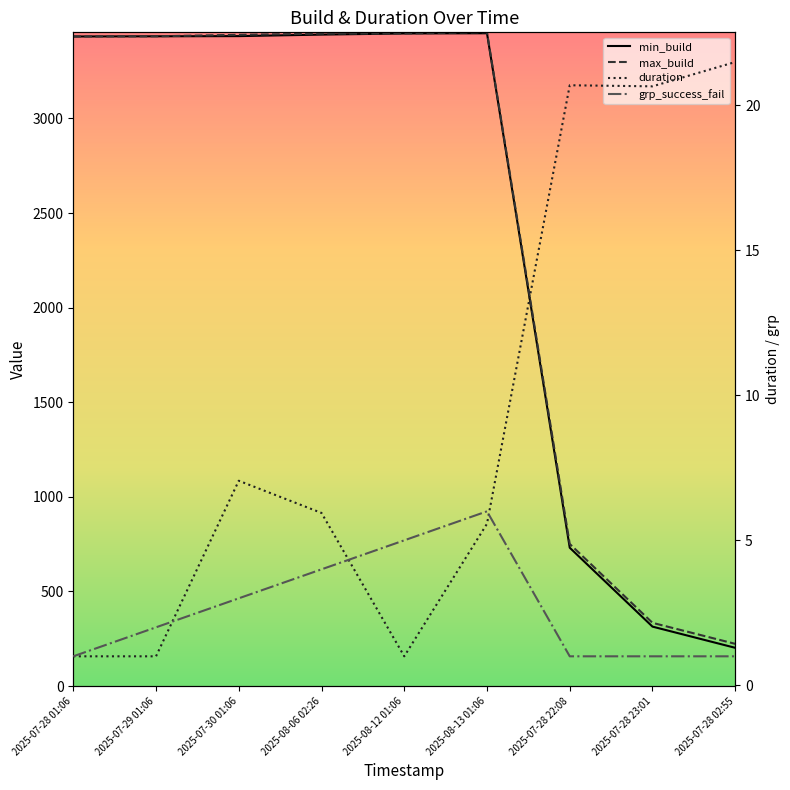

What is the sum of all grp_success_fail values?

24.0